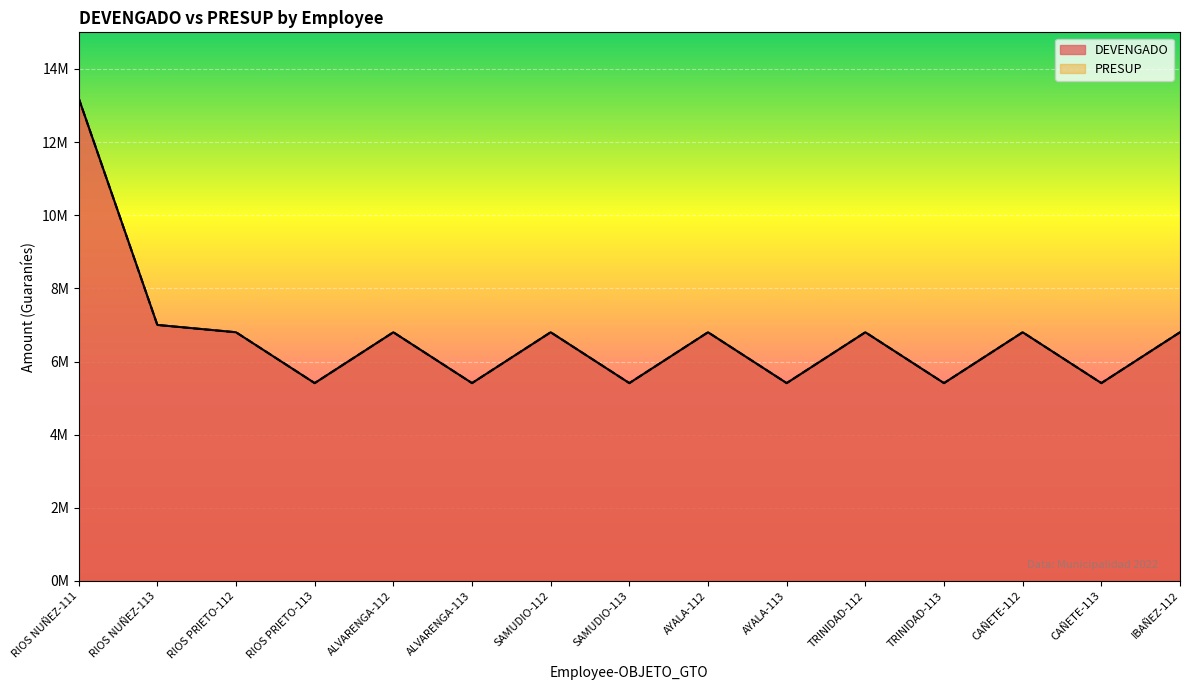

At which category is the sum across all series the highest?

RIOS NUÑEZ-111